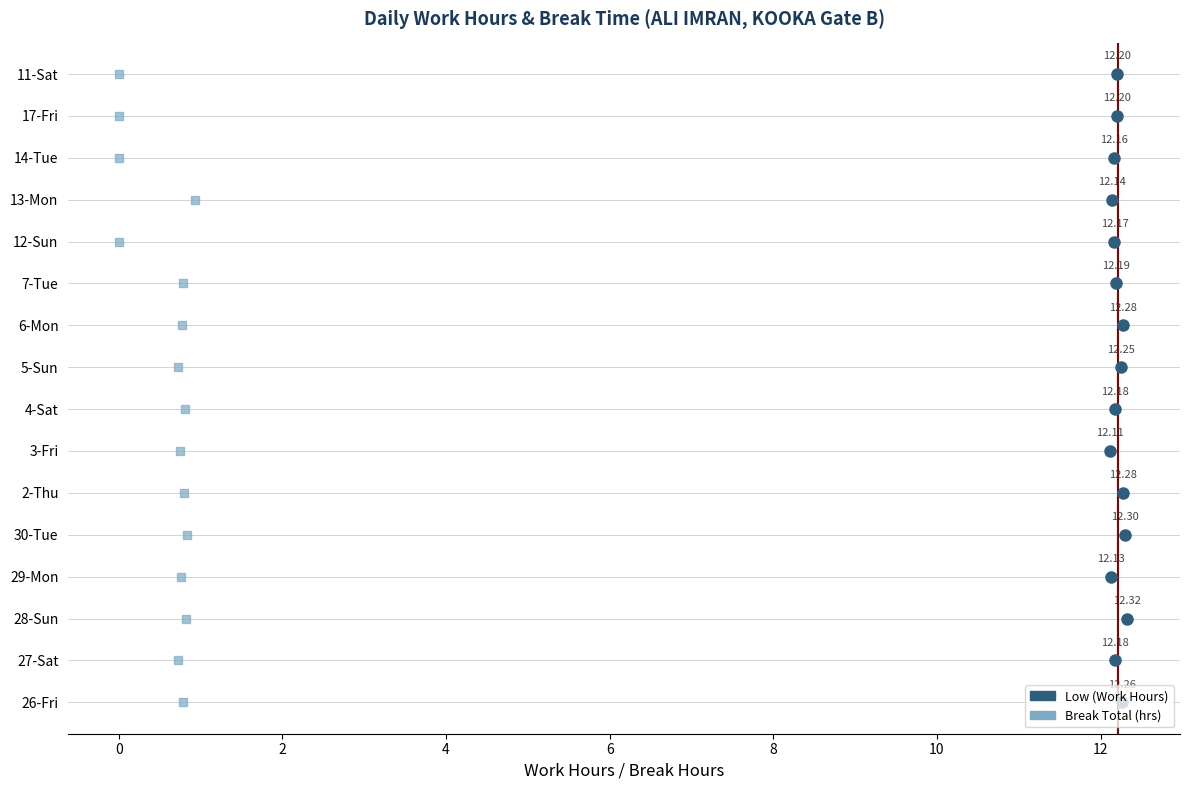

What is the value of the Low point at the 7th from the left?

12.1